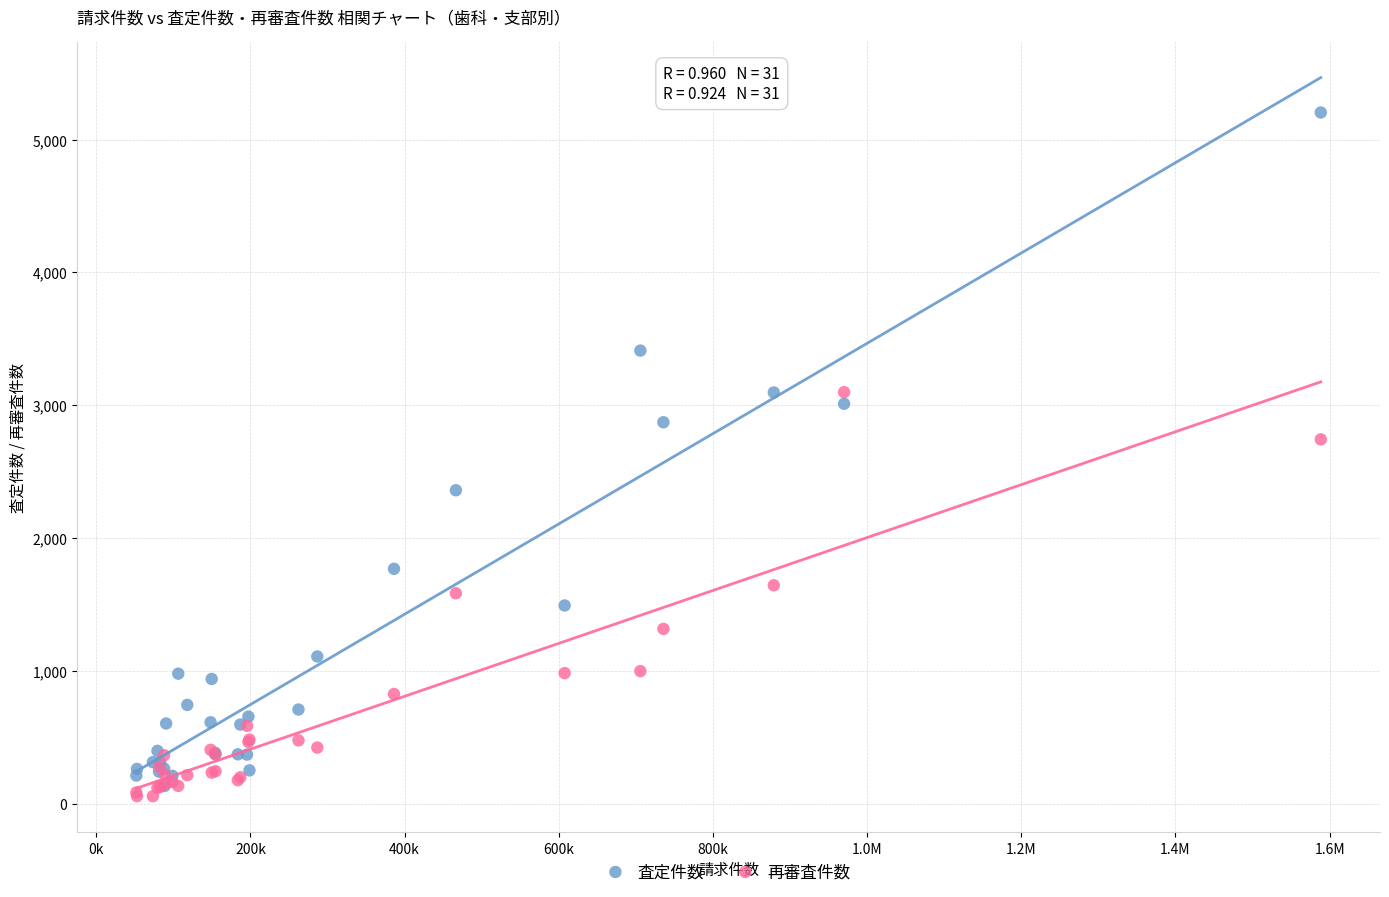

What are all the series names shown in the legend?

査定件数, 再審査件数